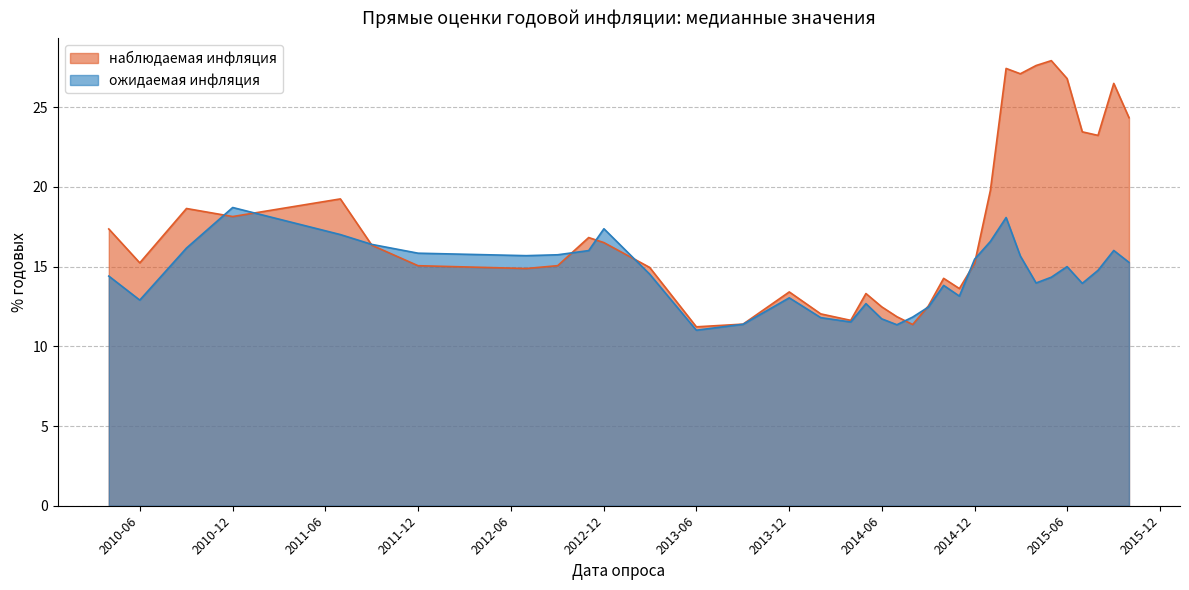

What is the spread (max minus min) of values at 2014-04-01?

0.1